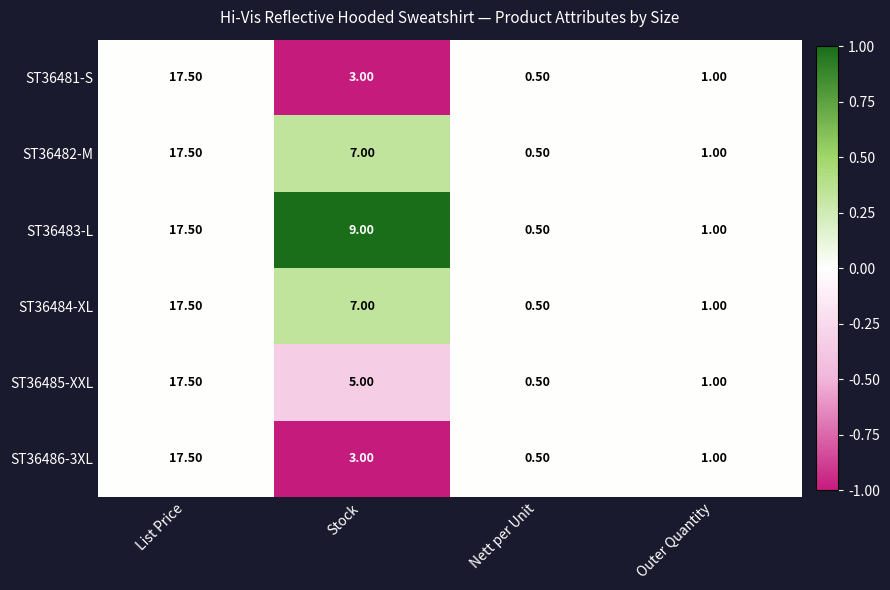

How many values in the ST36486-3XL series are below 3?

2